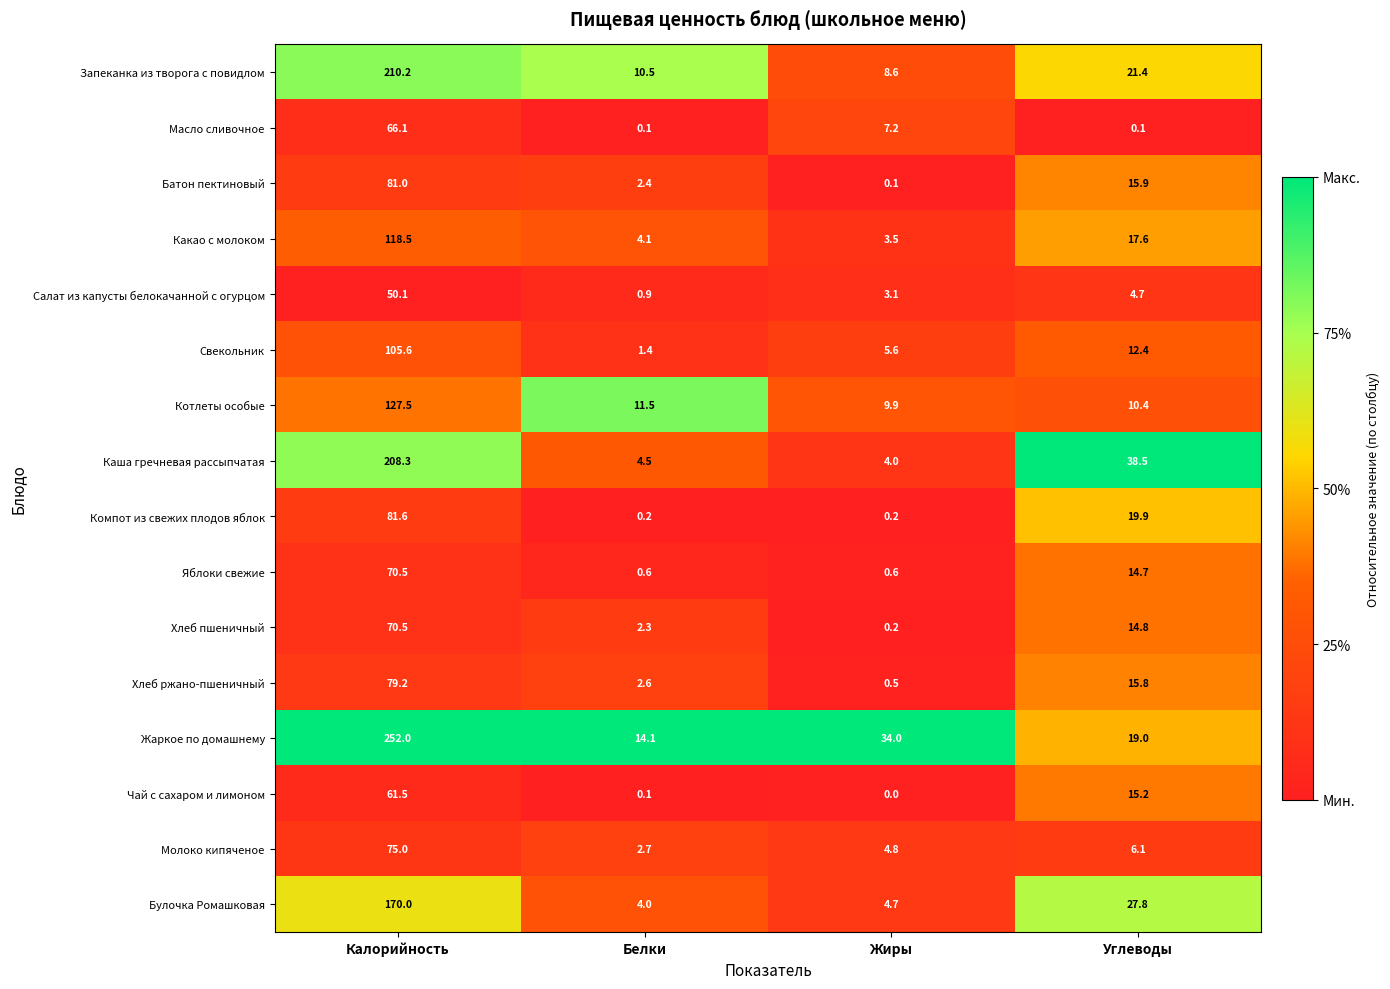

What is the approximate value of Хлеб пшеничный at Калорийность?

70.5